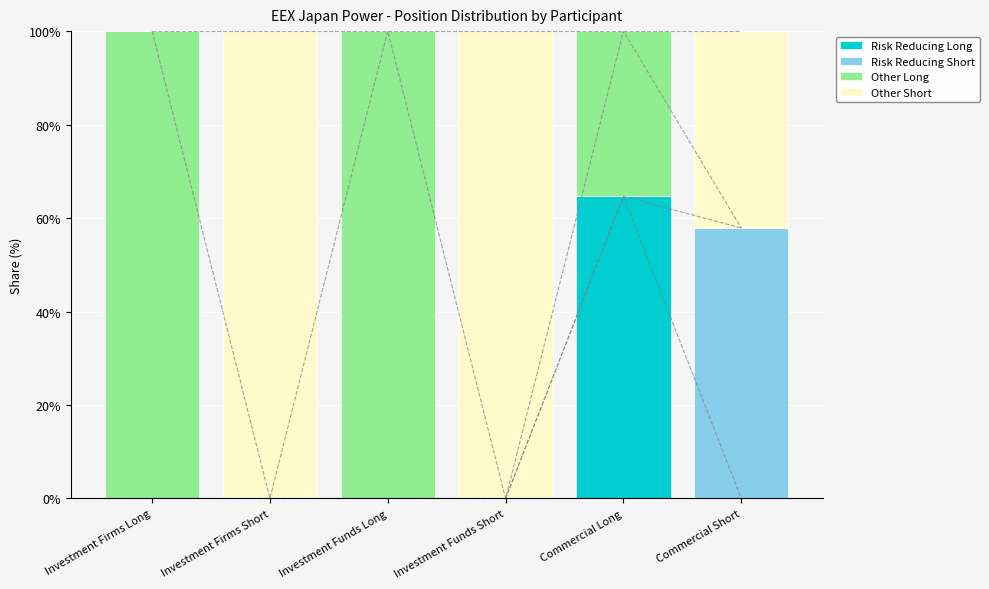

What is the difference between the maximum and minimum values in the Other Long series?

100.0